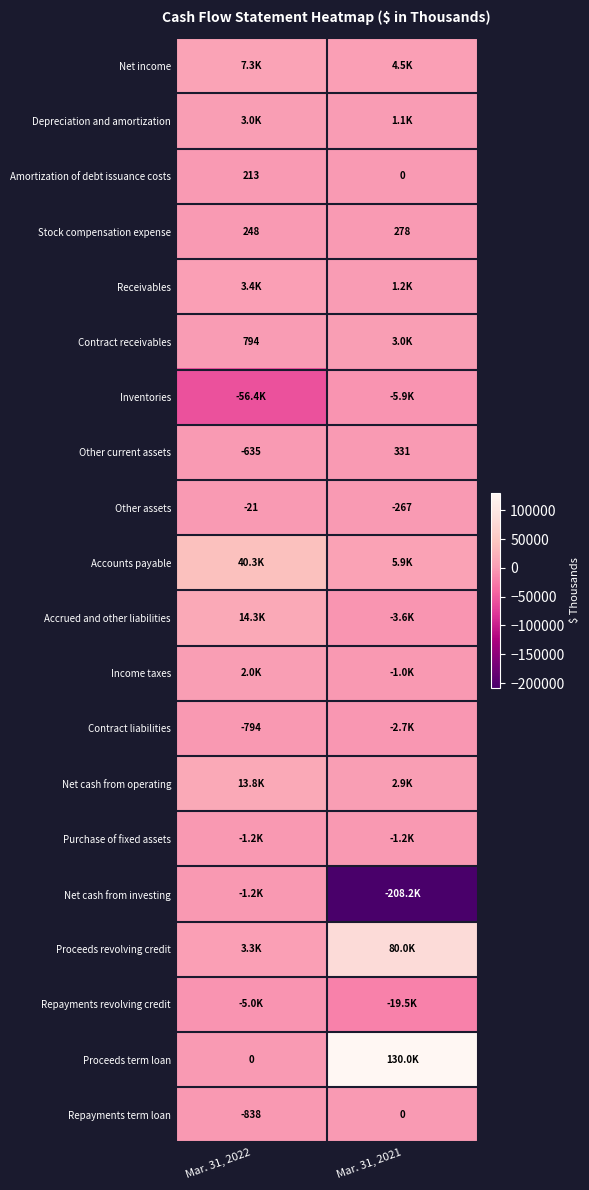

What is the total value across all series at Mar. 31, 2022?

22579